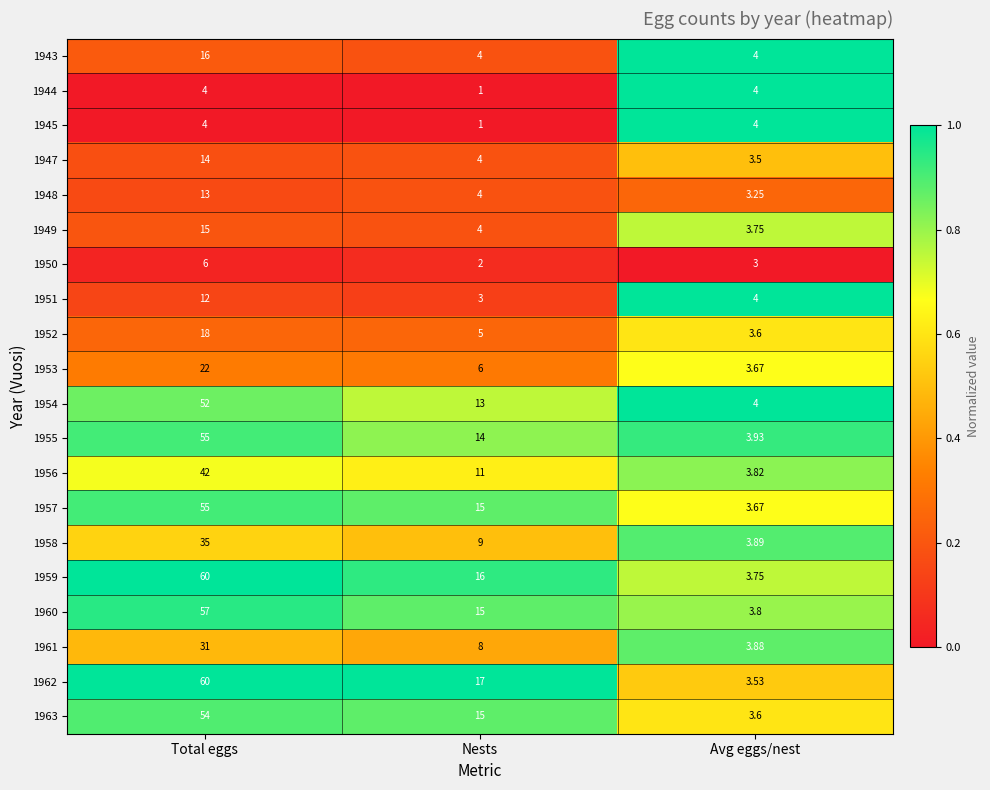

Which series changed the most between Total eggs and Avg eggs/nest?

1962